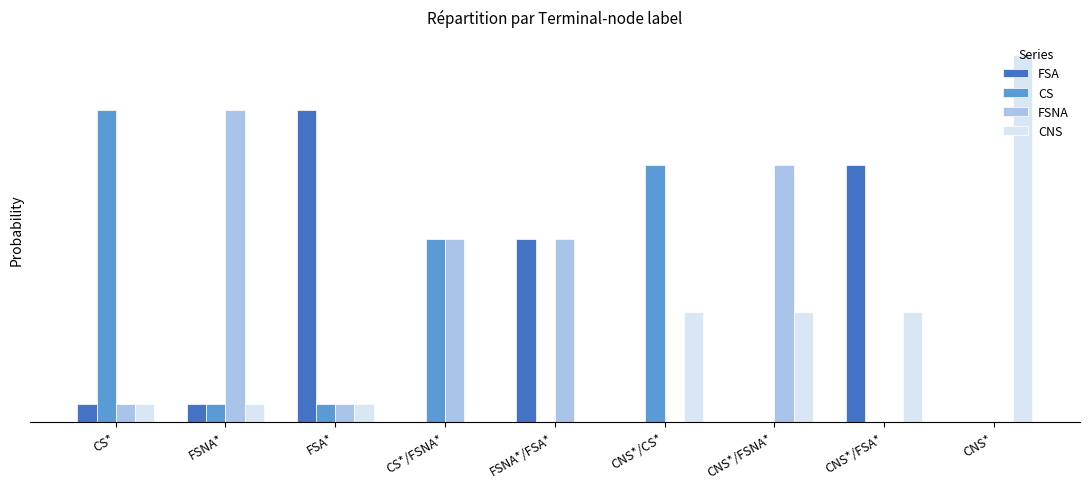

Is the value of CS at CS* greater than the value of CNS at FSNA*/FSA*?

Yes